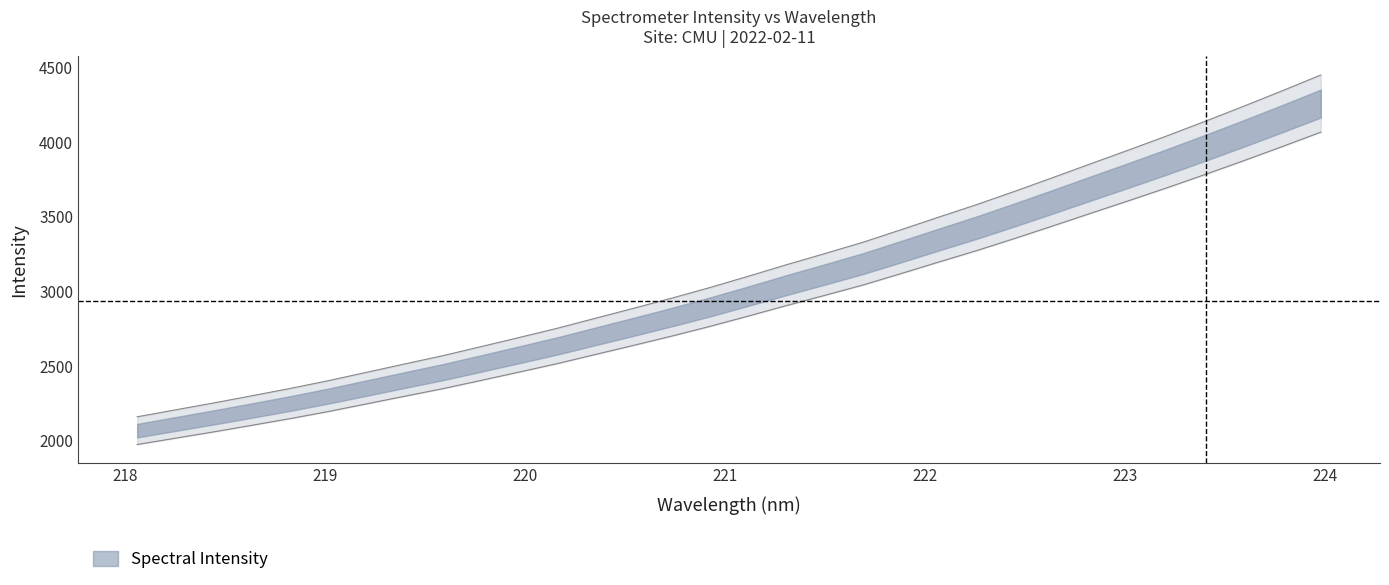

What is the value of the 31st point from the left?

4347.6